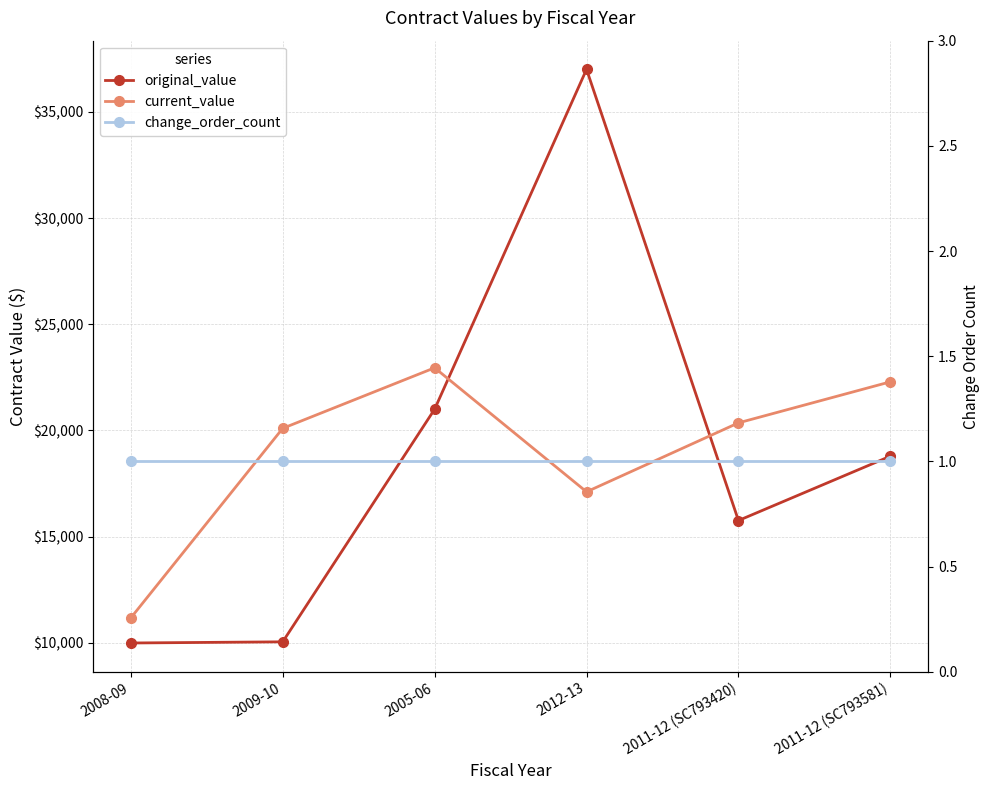

How many data points in current_value are above 20357?

3